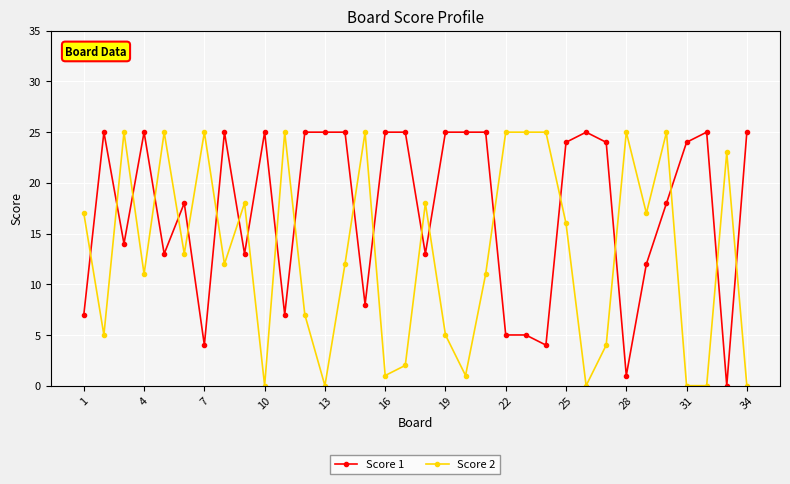

After their last crossing, which series has the higher values: Score 1 or Score 2?

Score 1